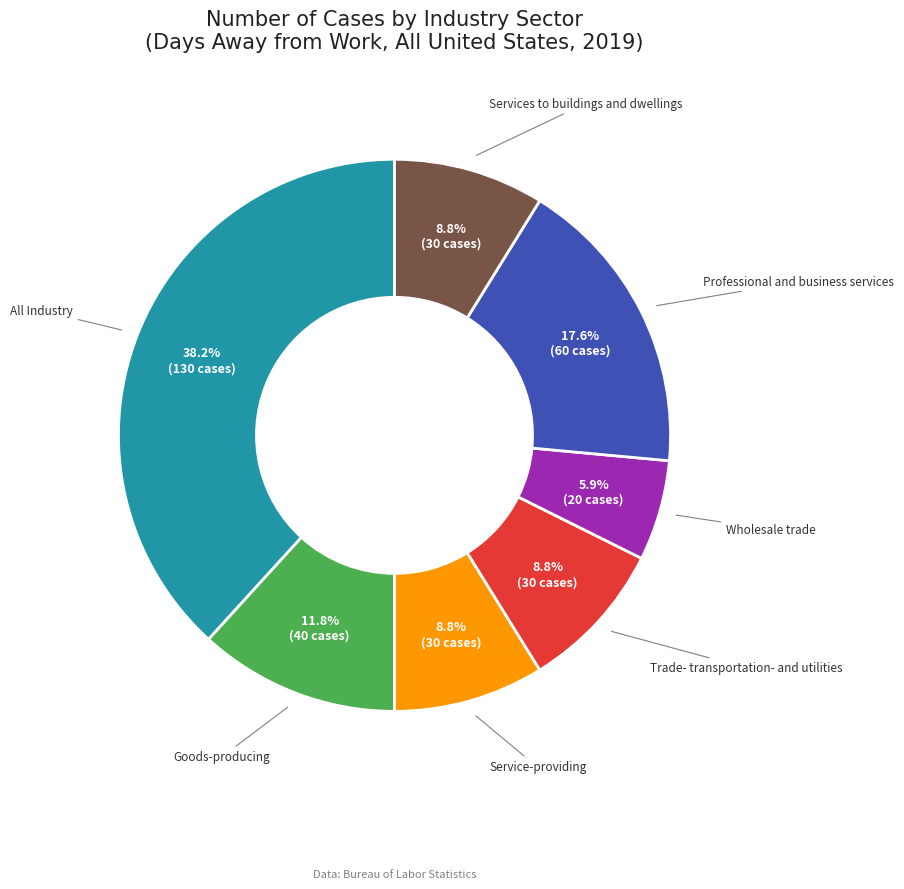

To the nearest percent, what is the difference between the largest and smallest slice percentages?

32%